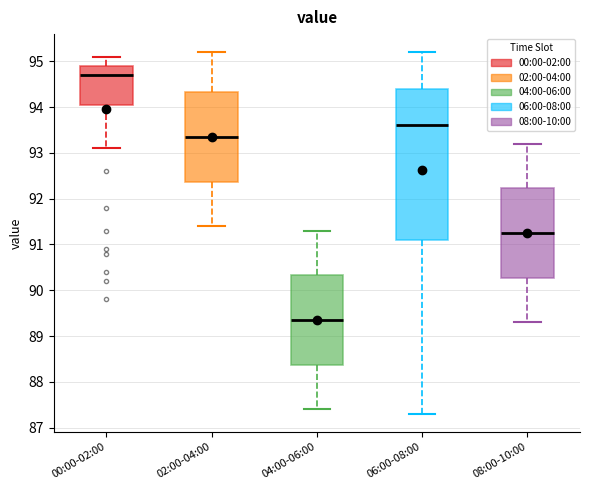

Which box has the lowest median line?

04:00-06:00